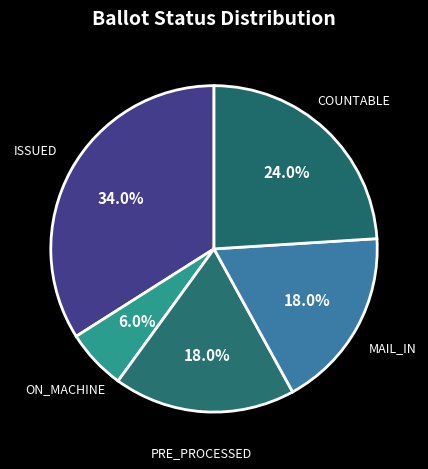

How many slices are in this pie chart?

5